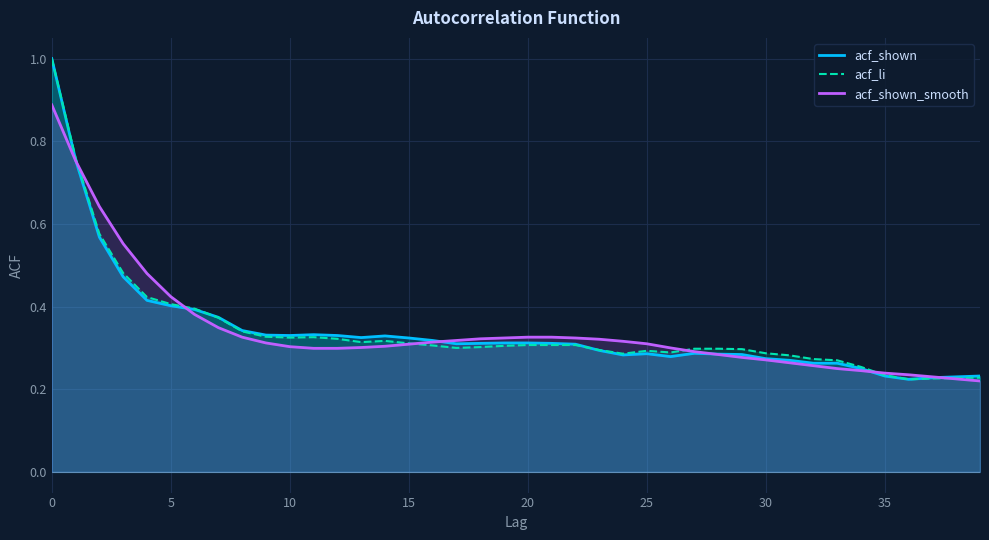

Which series has the largest total across all categories?

acf_shown_smooth